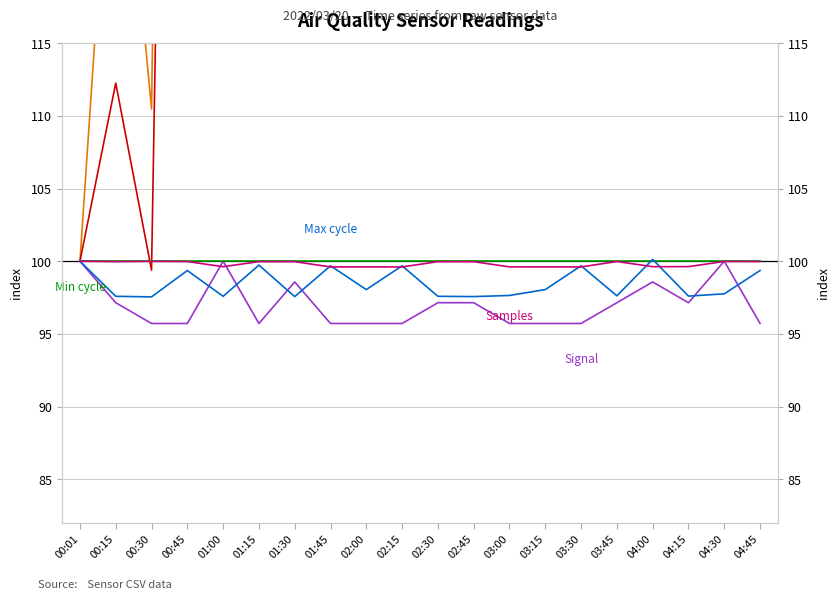

What position from the left is 04:00?

17